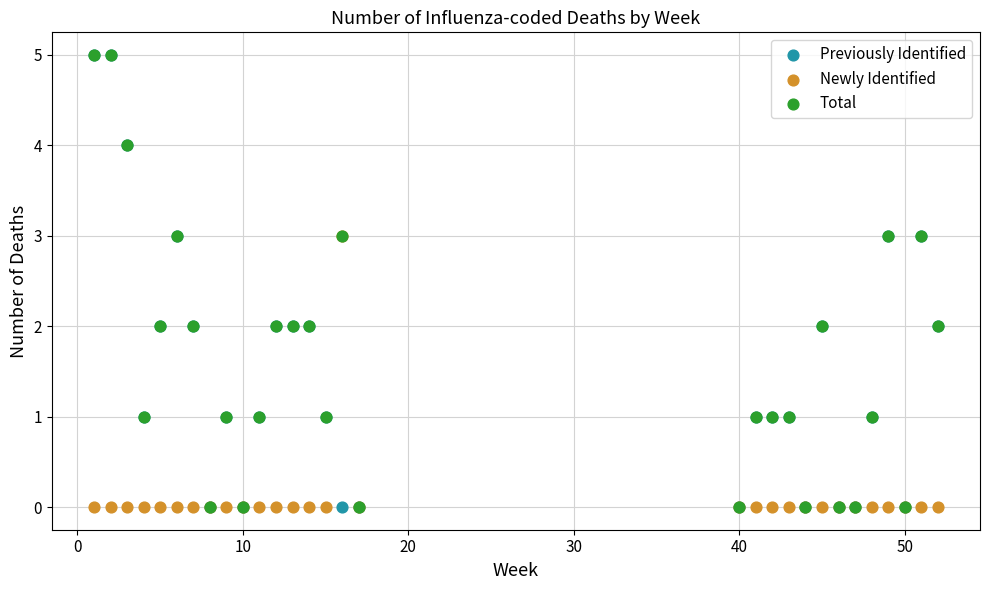

What are all the series names shown in the legend?

Previously Identified, Newly Identified, Total